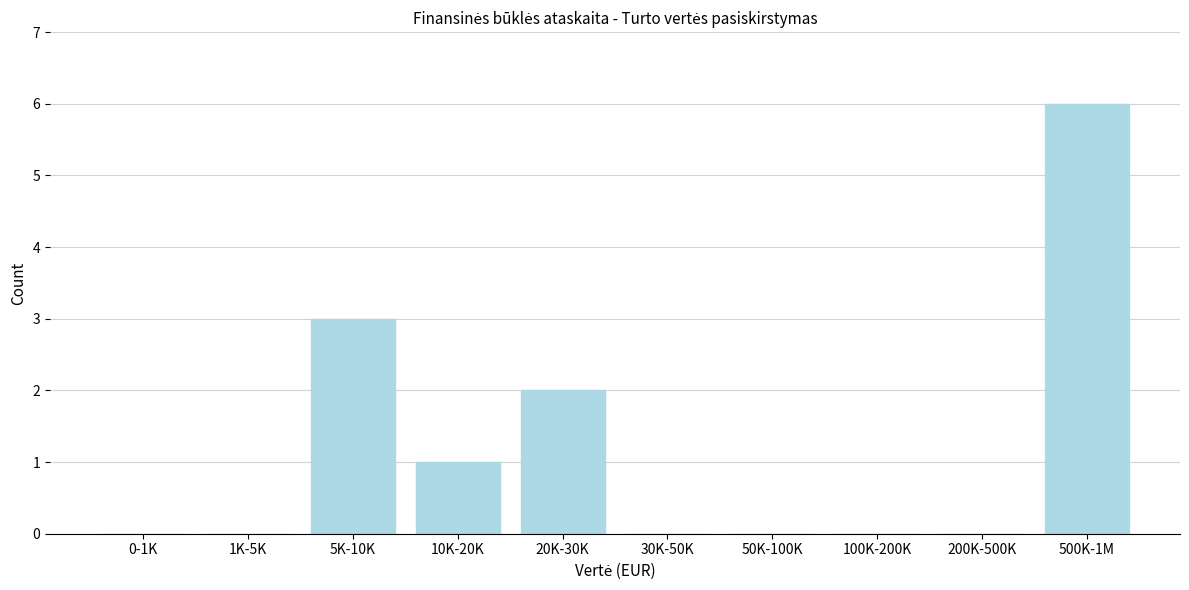

Reading right to left, what are all the values shown in this chart?

500K-1M=6	200K-500K=0	100K-200K=0	50K-100K=0	30K-50K=0	20K-30K=2	10K-20K=1	5K-10K=3	1K-5K=0	0-1K=0